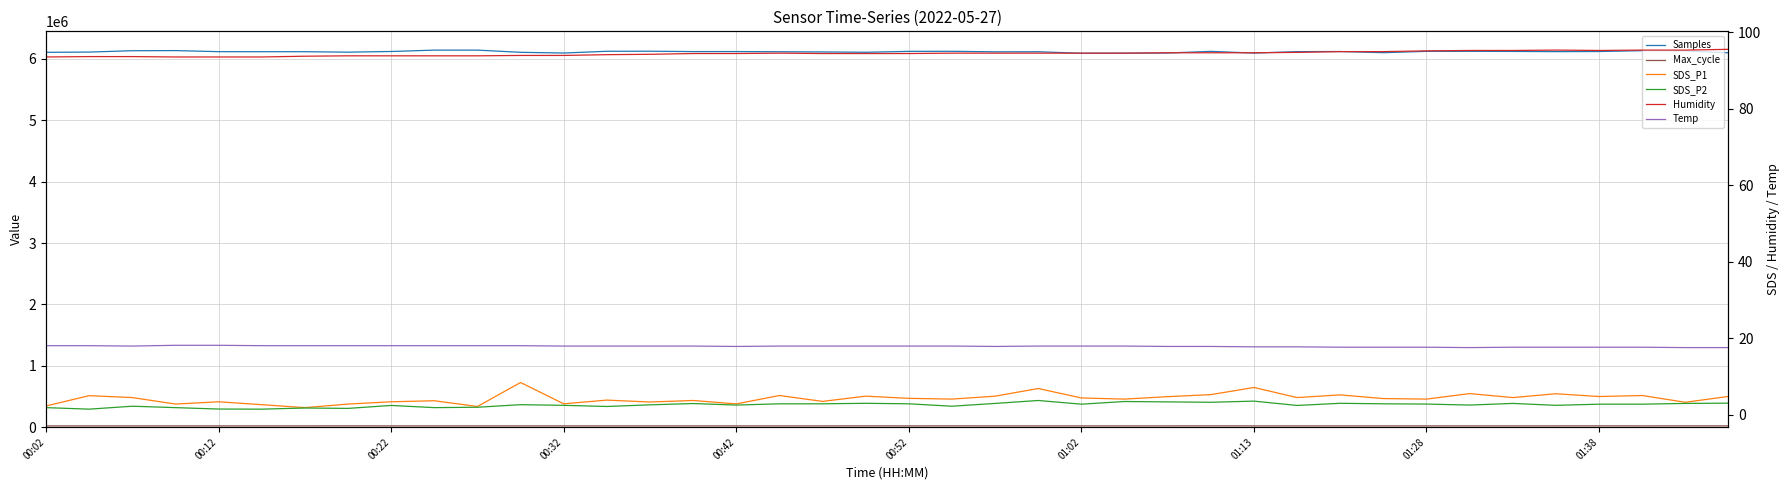

True or false: Temp and Samples cross at least once.

False